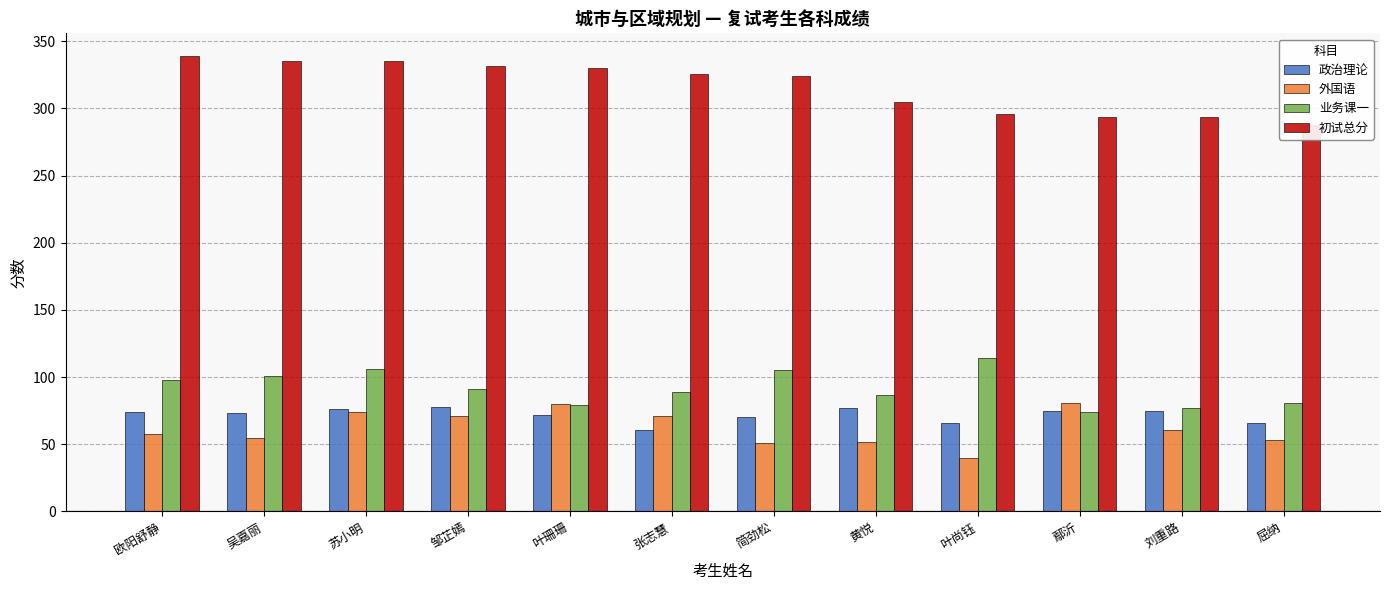

True or false: 业务课一 has a value of 74 at 鄢沂.

True